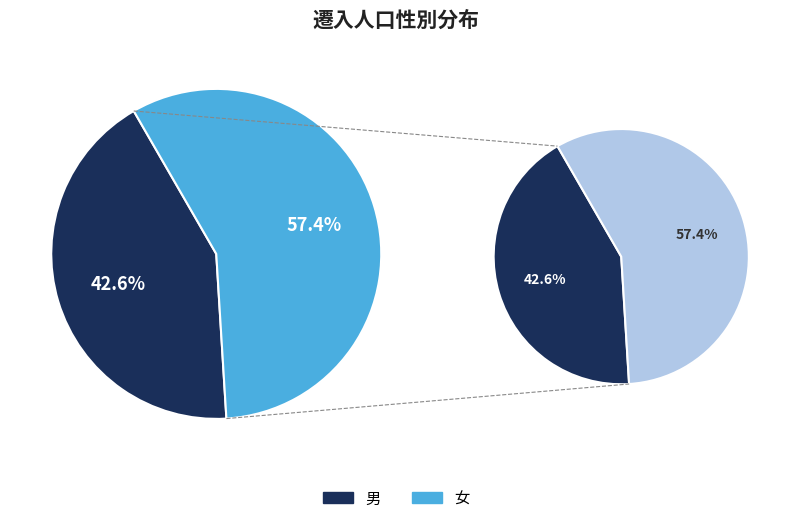

Is it true that 31 is 8% of the pie?

False